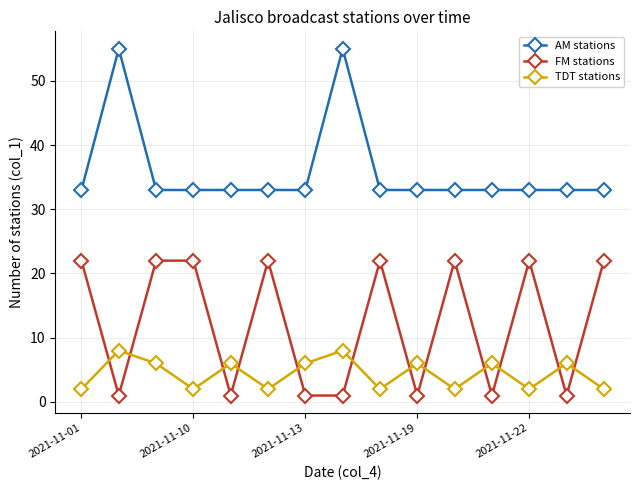

True or false: TDT stations and AM stations cross at least once.

False